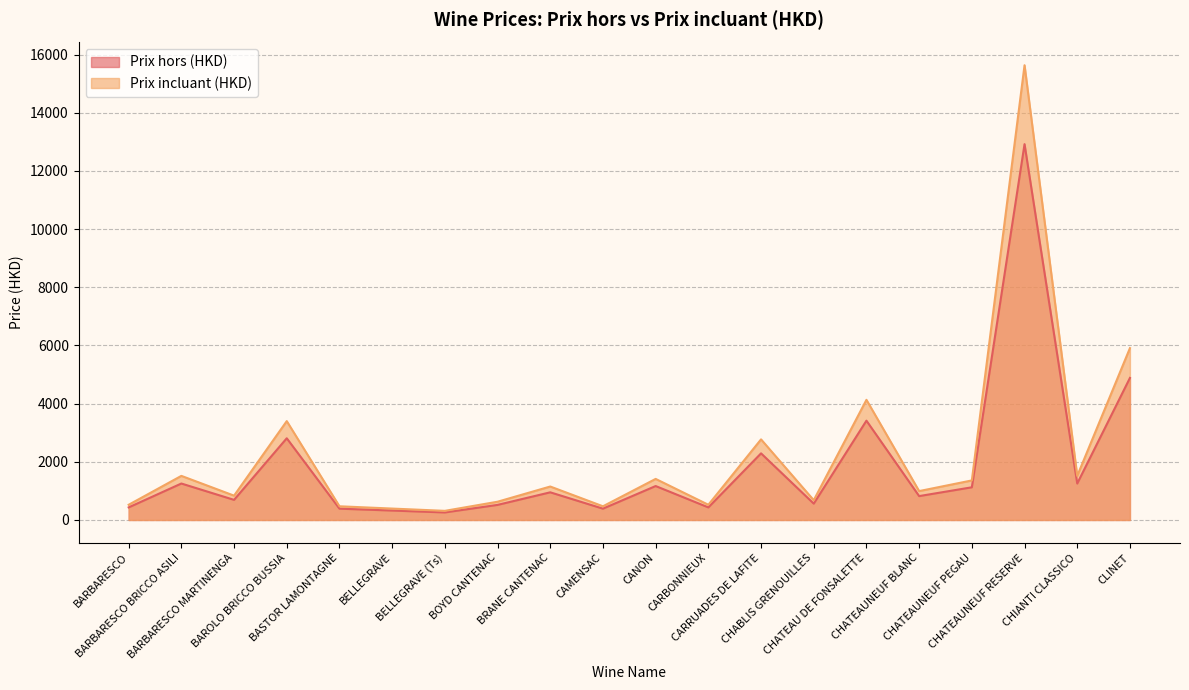

Reading left to right, what are all the values shown in this chart?

Prix hors (HKD): 432.1	1253.2	691.4	2808.8	388.9	324.1	259.3	518.5	950.7	388.9	1166.7	432.1	2290.2	561.8	3413.8	821.0	1123.5	12920.4	1253.2	4883.0
Prix incluant (HKD): 522.9	1516.3	836.6	3398.6	470.6	392.2	313.7	627.4	1150.3	470.6	1411.7	522.9	2771.2	679.7	4130.6	993.4	1359.5	15633.7	1516.3	5908.4